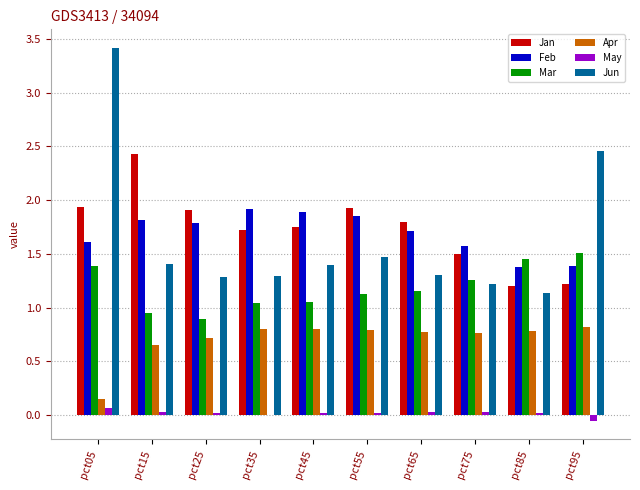

Is the value of Jun at pct75 greater than the value of May at pct65?

Yes